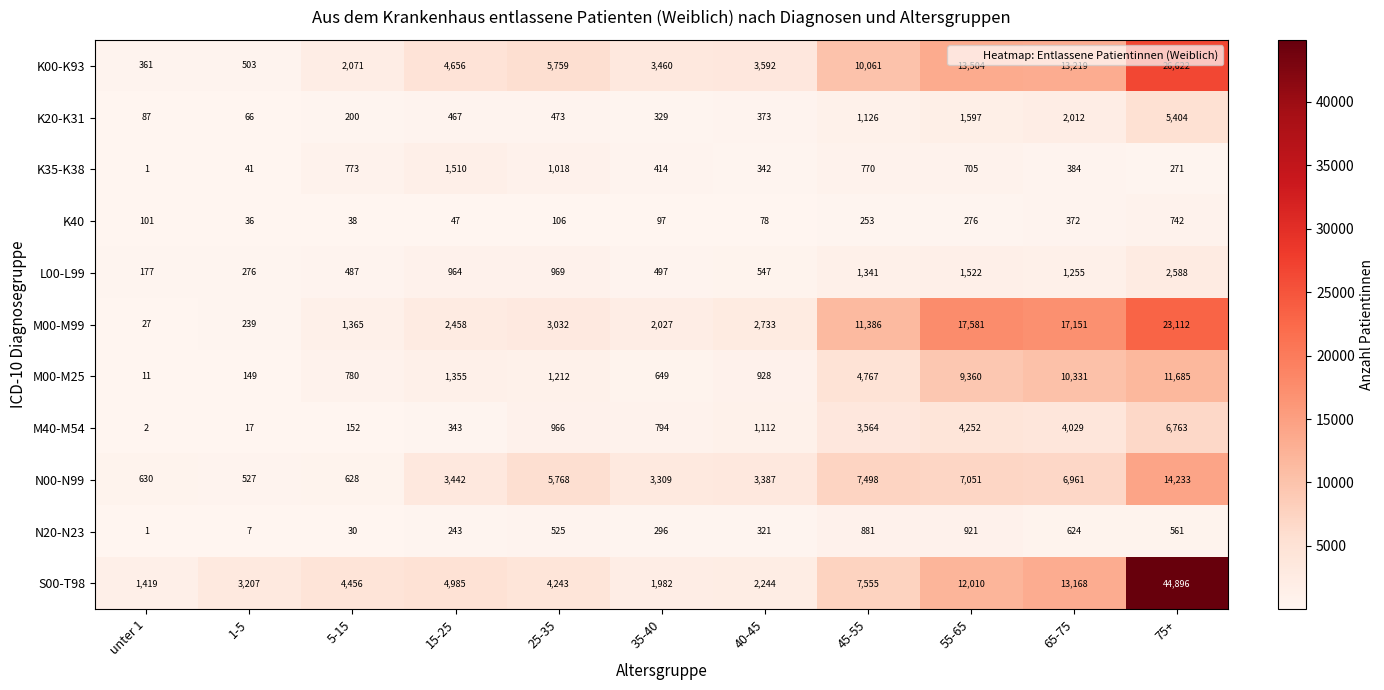

What value does the N20-N23 series have at 75+?

561